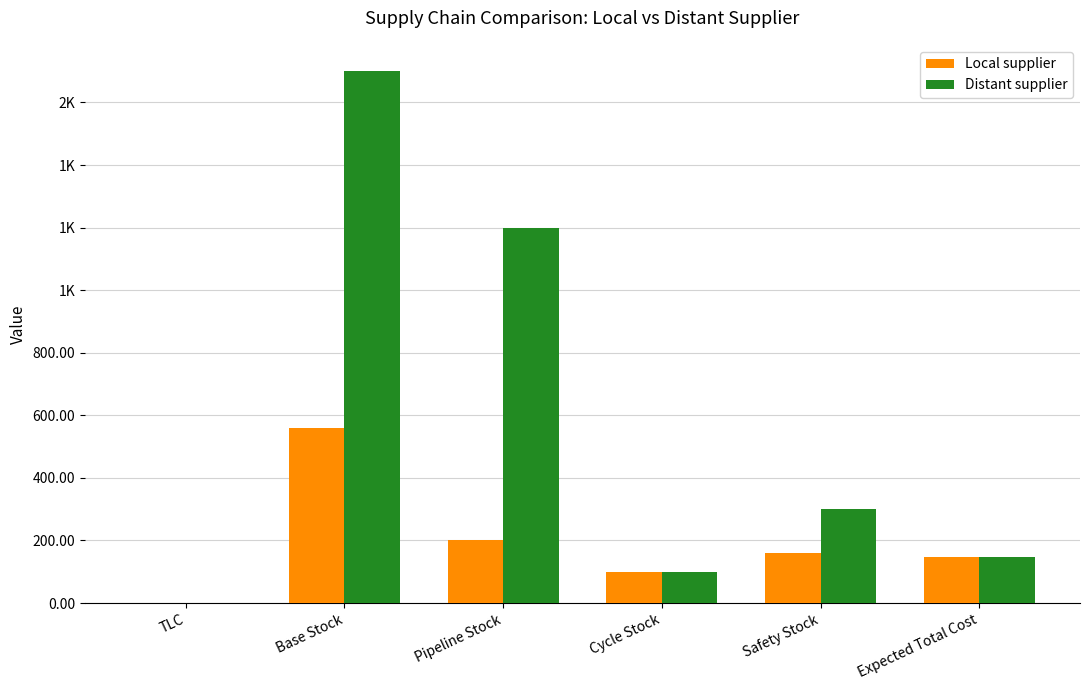

What are all the series names shown in the legend?

Local supplier, Distant supplier